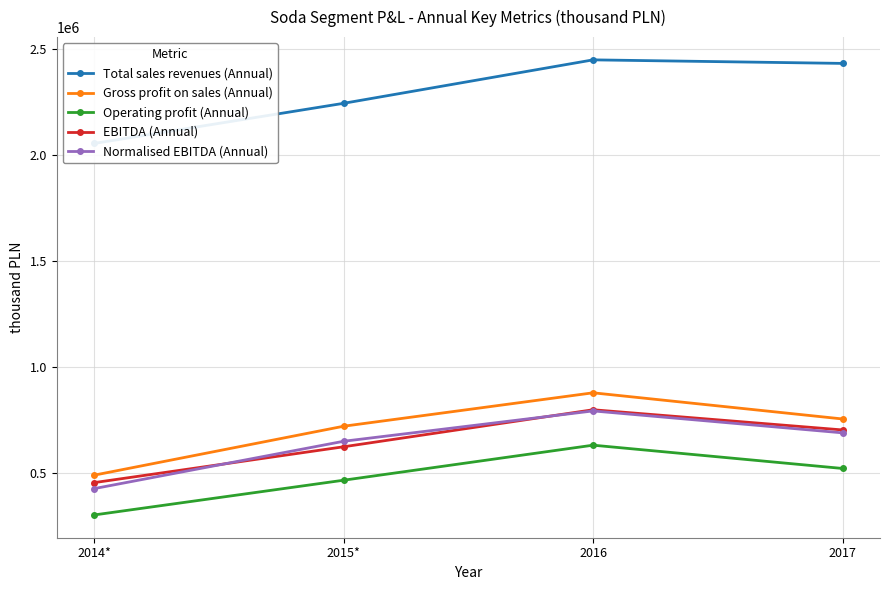

Reading left to right, what are all the values shown in this chart?

Total sales revenues (Annual): 2053074	2241985	2446568	2429920
Gross profit on sales (Annual): 491435	721811	879214	756073
Operating profit (Annual): 304117	467697	632658	523035
EBITDA (Annual): 456310	625098	799437	704370
Normalised EBITDA (Annual): 428095	651002	793921	690667